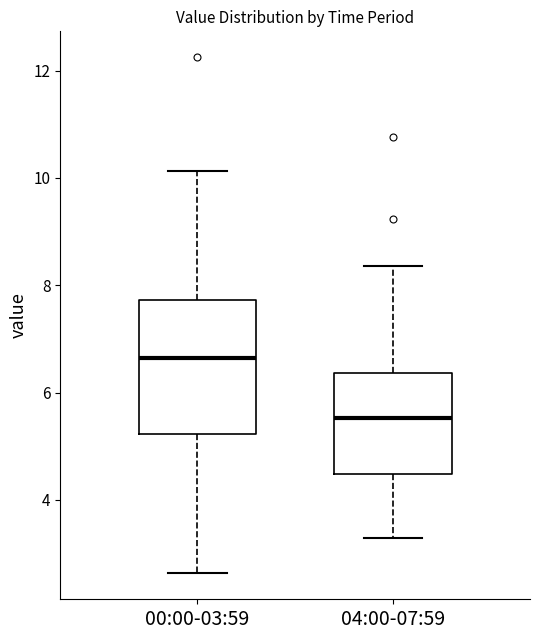

Where is the upper edge of the box for 00:00-03:59 on the y-axis? The values are not printed on the chart, so give them approximately, as read against the axis.

7.8